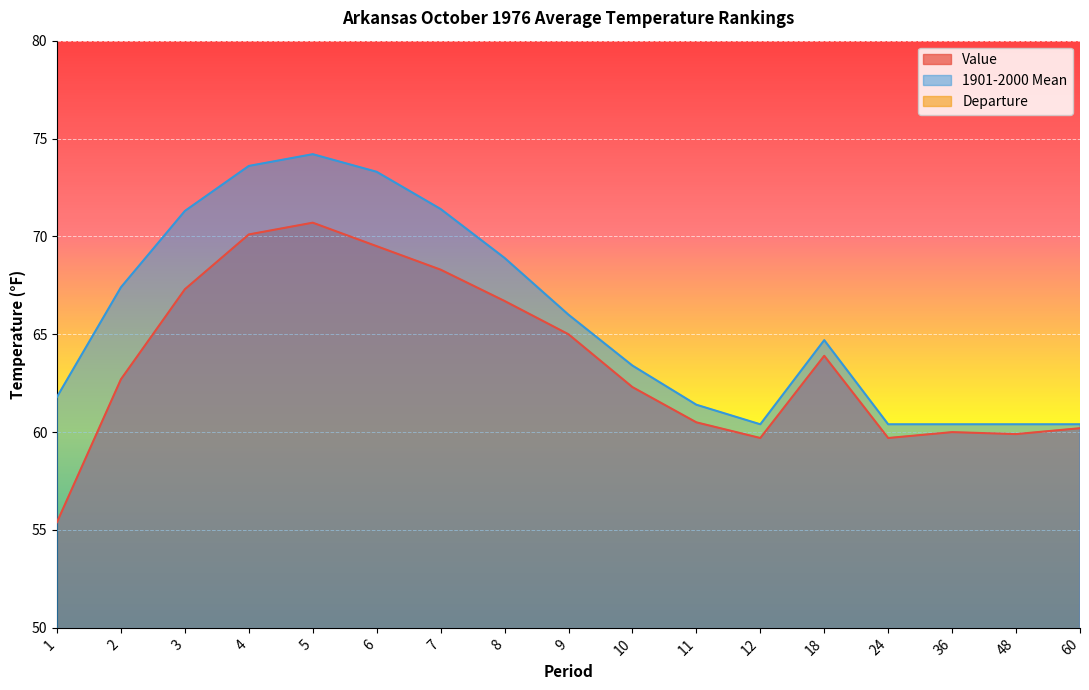

The 1901-2000 Mean series shows 61.4 at 11. True or false?

True